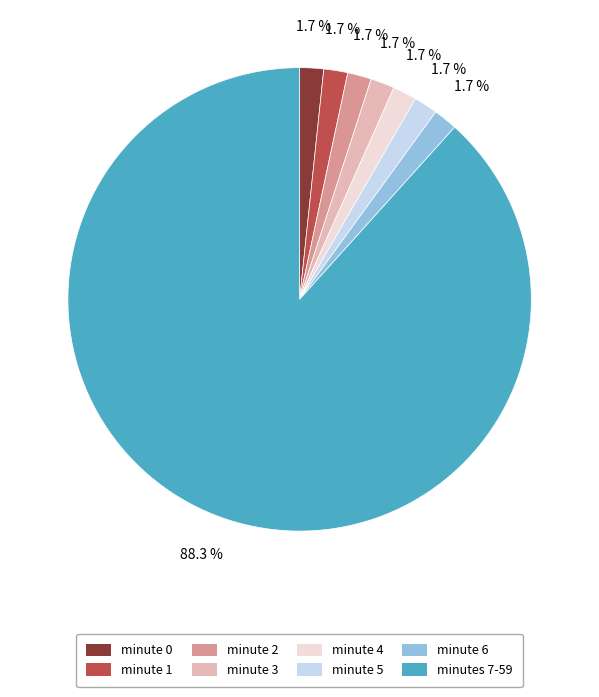

Between minute 4 and minutes 7-59, which is larger?

minutes 7-59